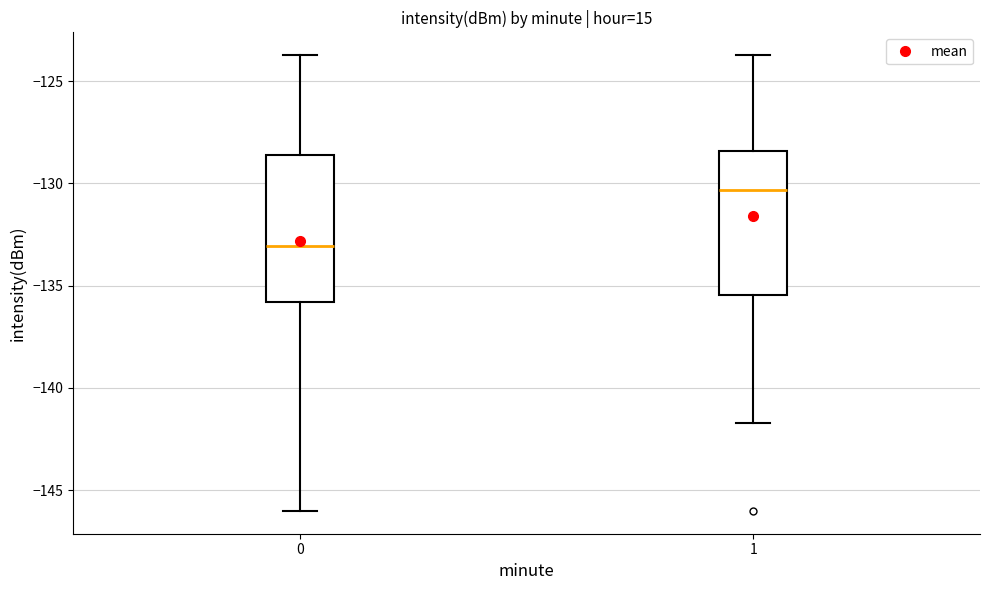

Reading left to right, transcribe this box plot: for each box, give where its median line is, the range the box spans, and where its two whiskers end, as read against the y-axis. The values are not printed on the chart, so give them approximately, as read against the axis.

0: median -133.0, box -136.0 to -128.5, whiskers -146.0 to -123.5
1: median -130.5, box -135.5 to -128.5, whiskers -141.5 to -123.5